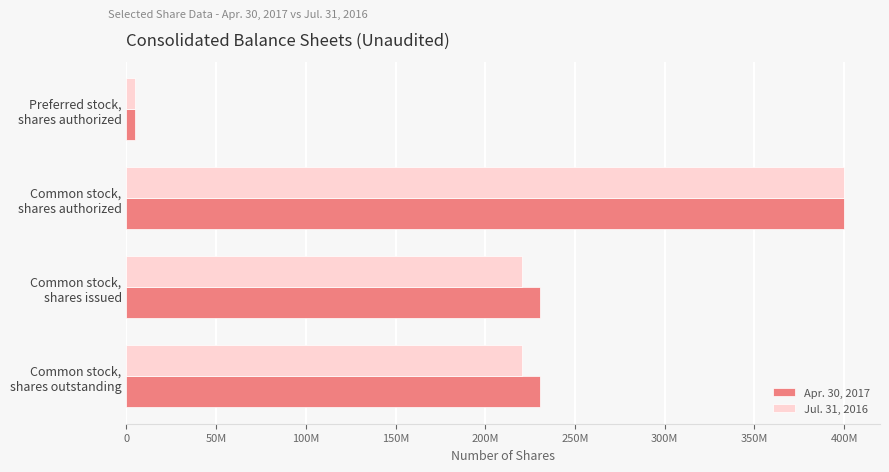

Reading left to right, extract all data points from this chart.

Apr. 30, 2017: 5000000	400000000	230331255	230331255
Jul. 31, 2016: 5000000	400000000	220244120	220244120